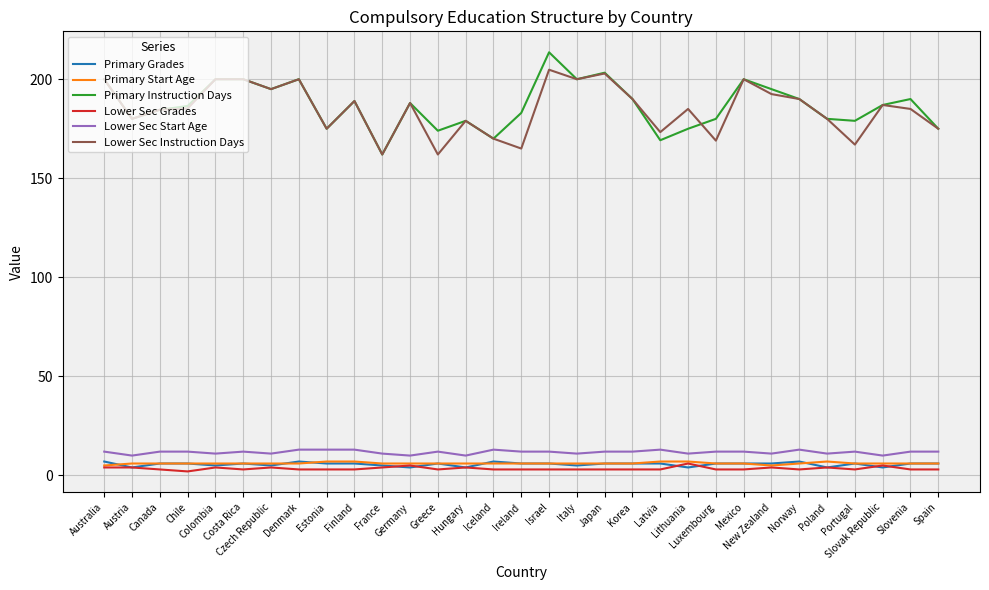

What is the difference between the Primary Grades values at Iceland and Greece?

1.0